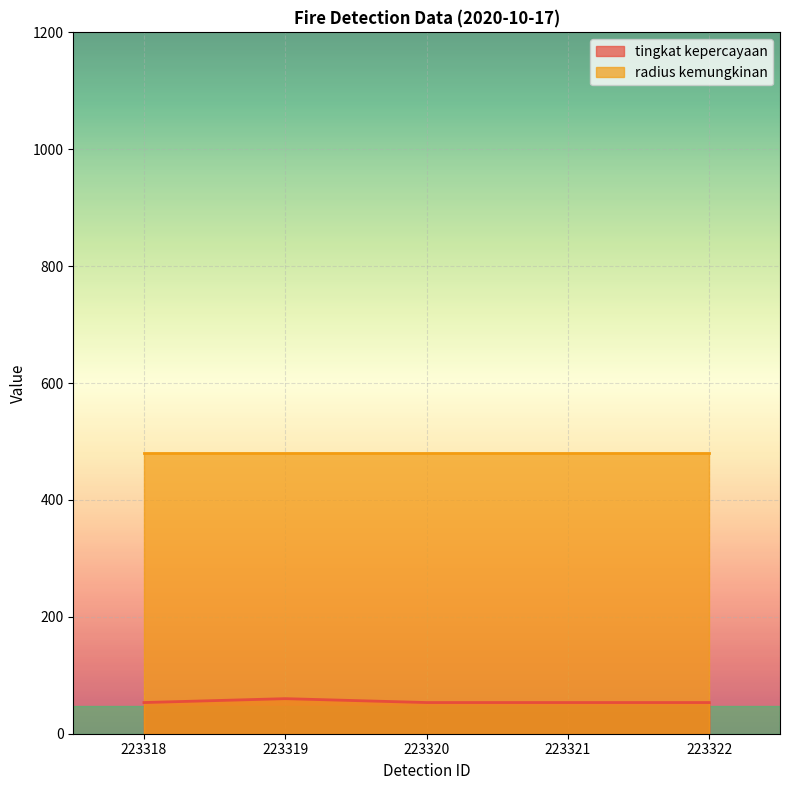

What is the value of the 4th point from the left?

53.3